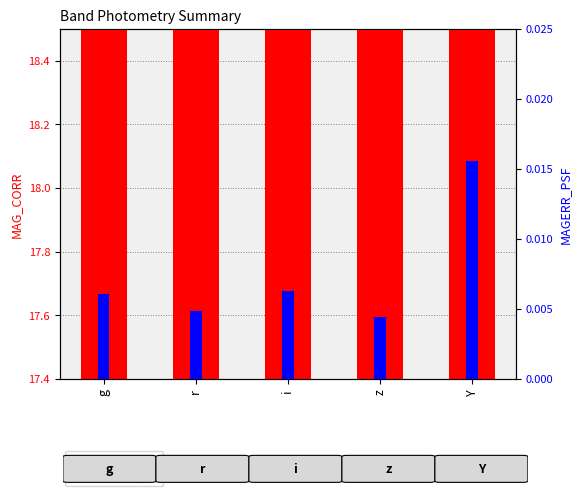

How many bars are there in total?

10